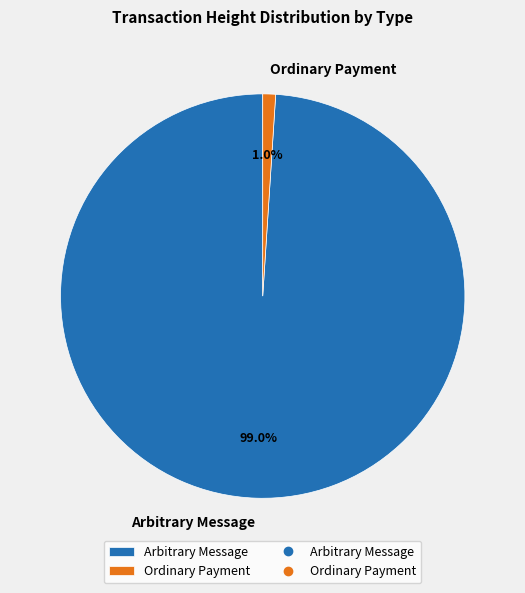

Between Ordinary Payment and Arbitrary Message, which is larger?

Arbitrary Message